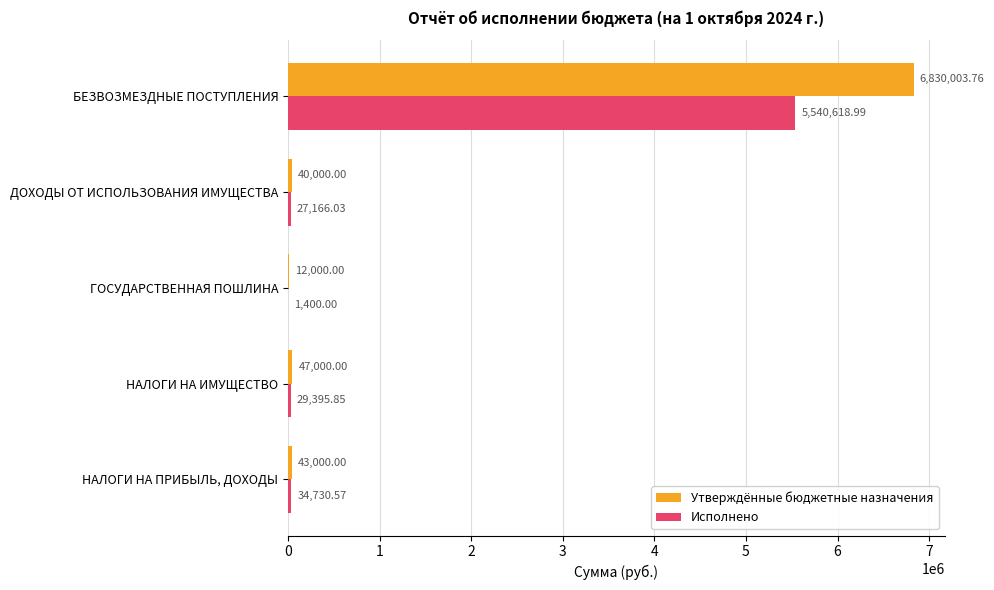

Which label corresponds to the largest value in the chart?

БЕЗВОЗМЕЗДНЫЕ ПОСТУПЛЕНИЯ